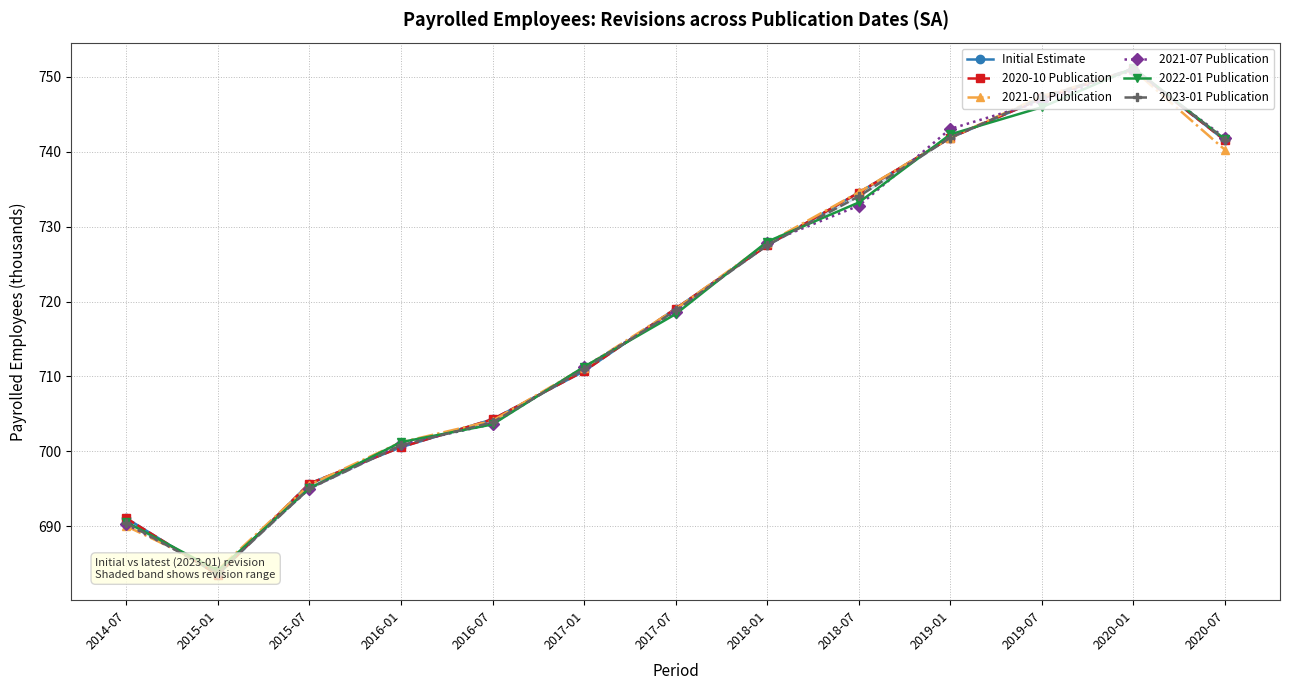

What is the minimum value for 2021-07 Publication?

683.9